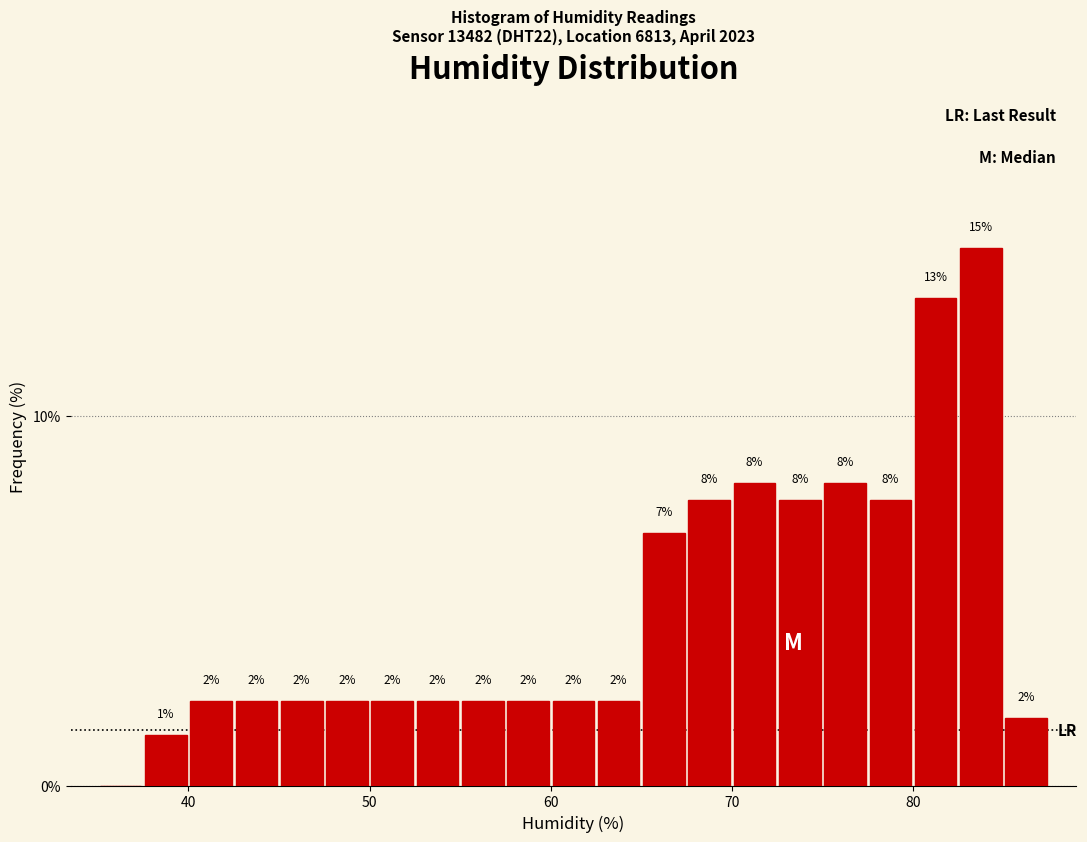

Read against the x-axis, roughly where is the centre of the tallest bar?

84